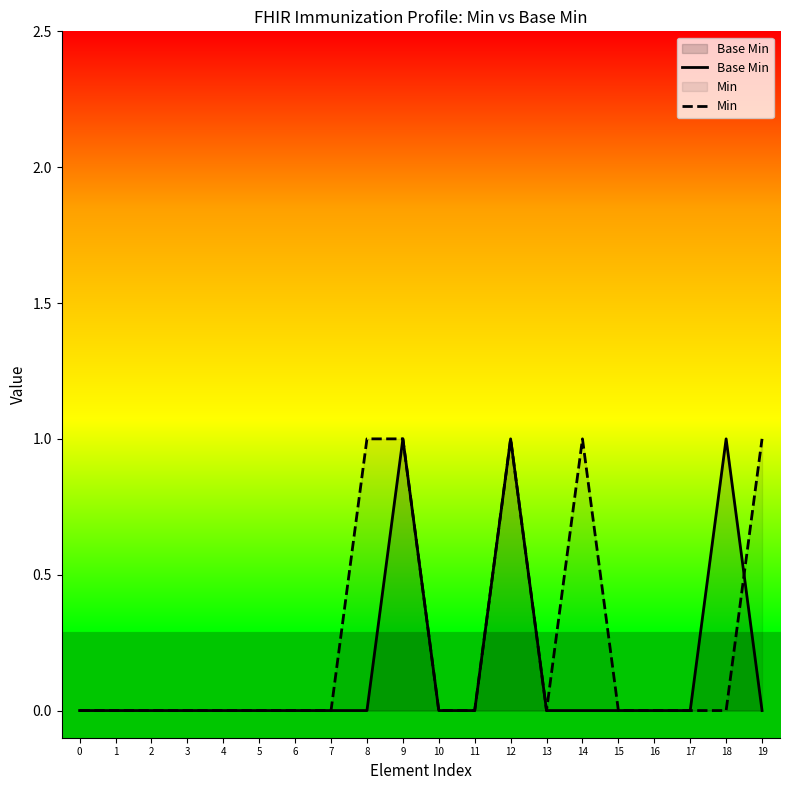

Which series has the largest total across all categories?

Min